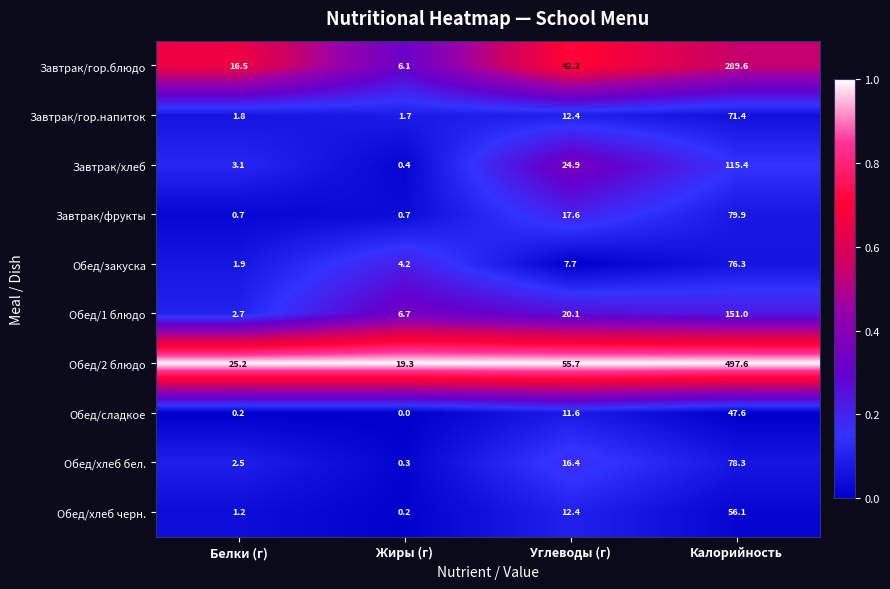

At Жиры (г), list the series in order from largest to smallest.

Обед/2 блюдо, Обед/1 блюдо, Завтрак/гор.блюдо, Обед/закуска, Завтрак/гор.напиток, Завтрак/фрукты, Завтрак/хлеб, Обед/хлеб бел., Обед/хлеб черн., Обед/сладкое